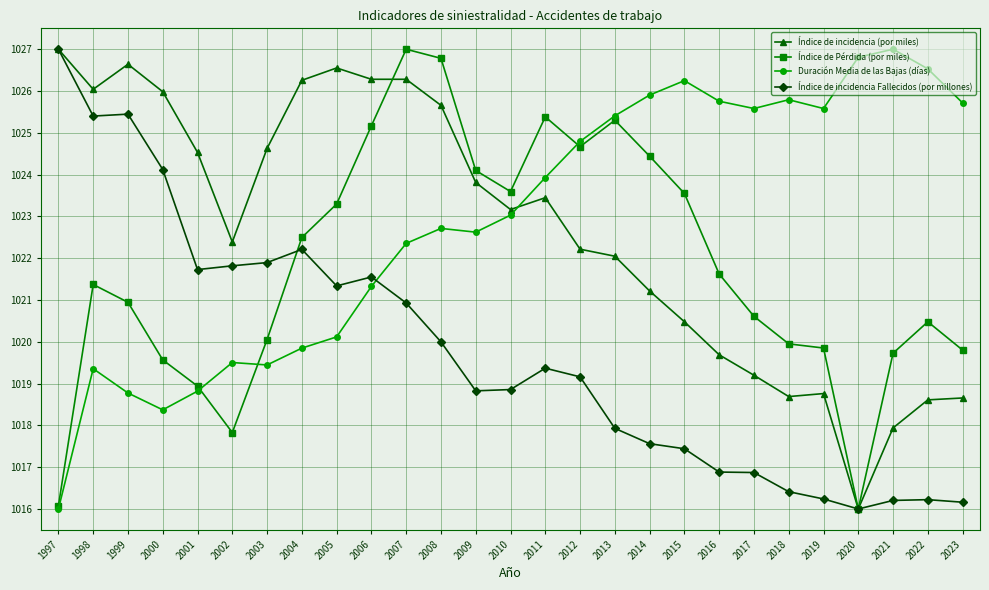

How many values in the Duración Media de las Bajas (días) series exceed 1023?

14